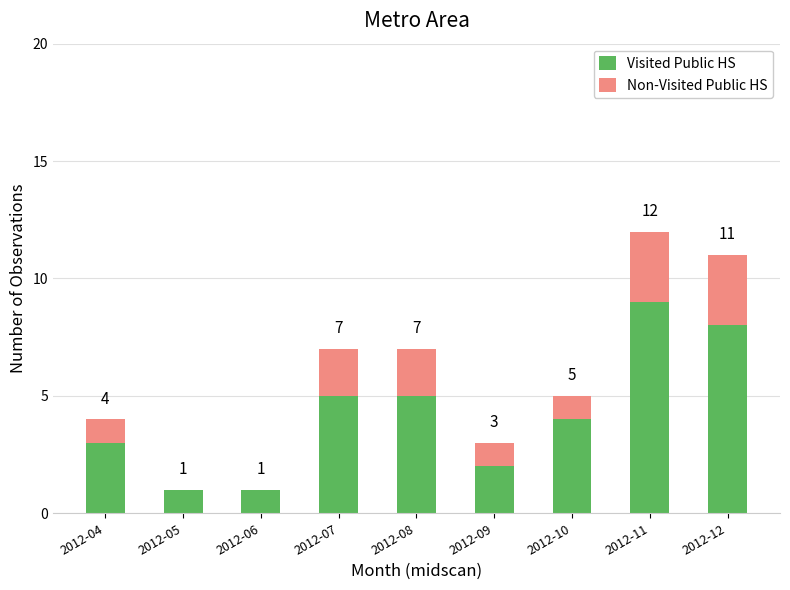

Which category has the highest value in the Visited Public HS series?

2012-11